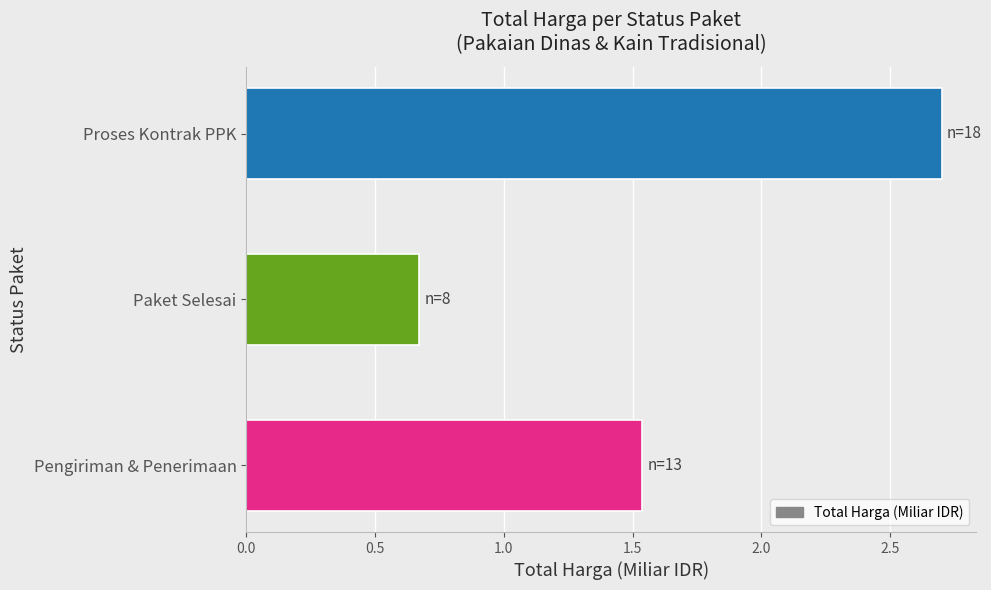

True or false: the data shows 0.2 at Paket Selesai.

False